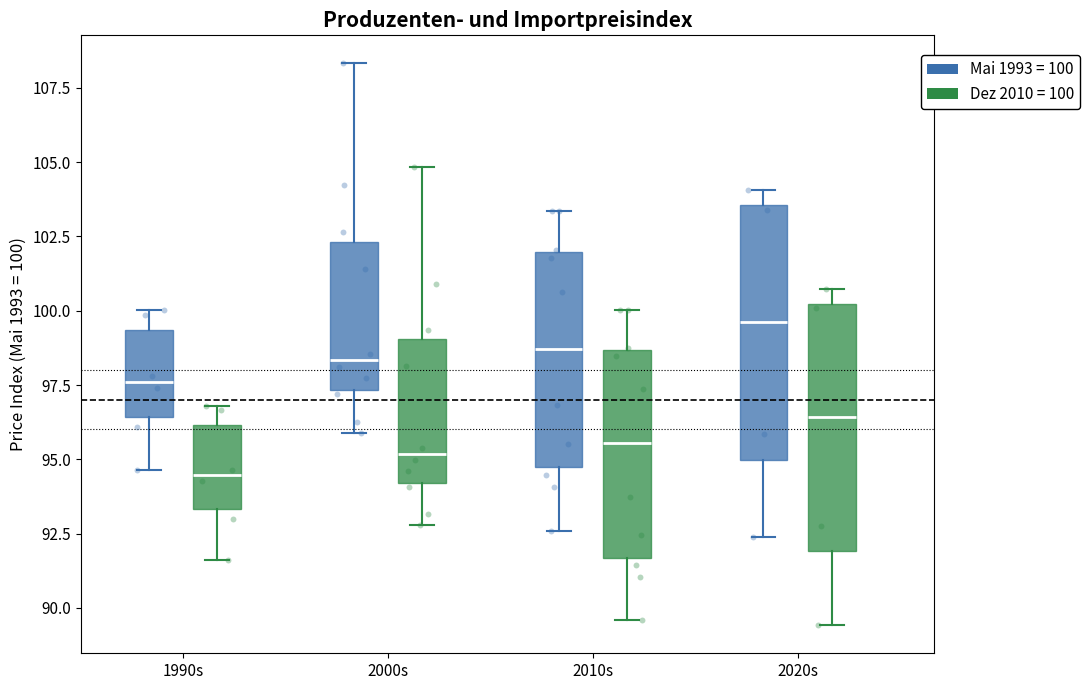

Reading left to right, transcribe this box plot: for each box, give where its median line is, the range the box spans, and where its two whiskers end, as read against the y-axis. The values are not printed on the chart, so give them approximately, as read against the axis.

1990s (Mai 1993 = 100): median 97.5, box 96.5 to 99.5, whiskers 94.5 to 100.0
1990s (Dez 2010 = 100): median 94.5, box 93.5 to 96.0, whiskers 91.5 to 97.0
2000s (Mai 1993 = 100): median 98.5, box 97.5 to 102.5, whiskers 96.0 to 108.5
2000s (Dez 2010 = 100): median 95.0, box 94.0 to 99.0, whiskers 93.0 to 105.0
2010s (Mai 1993 = 100): median 98.5, box 94.5 to 102.0, whiskers 92.5 to 103.5
2010s (Dez 2010 = 100): median 95.5, box 91.5 to 98.5, whiskers 89.5 to 100.0
2020s (Mai 1993 = 100): median 99.5, box 95.0 to 103.5, whiskers 92.5 to 104.0
2020s (Dez 2010 = 100): median 96.5, box 92.0 to 100.0, whiskers 89.5 to 100.5